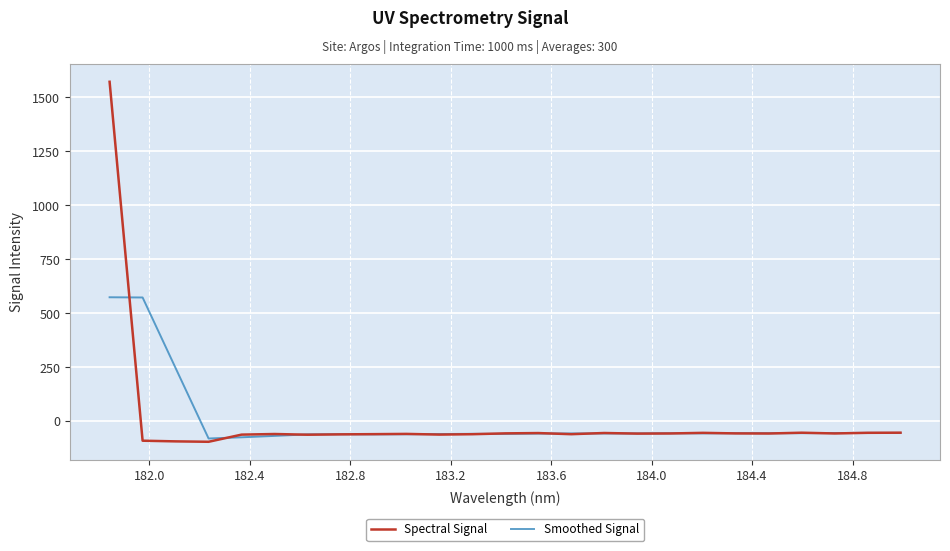

Which series has the largest range (max minus min)?

Spectral Signal